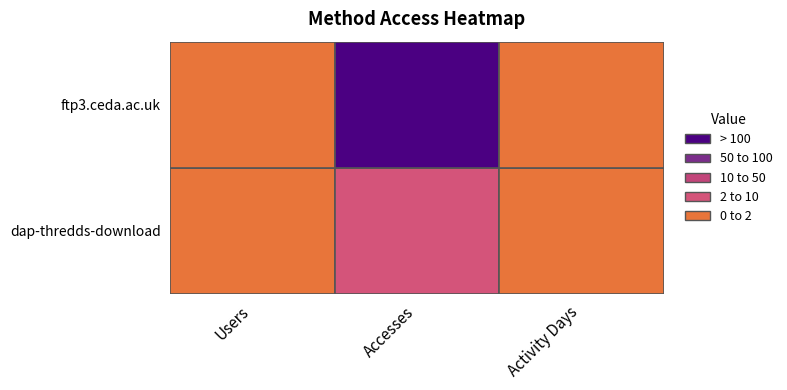

At which category is the sum across all series the highest?

Accesses